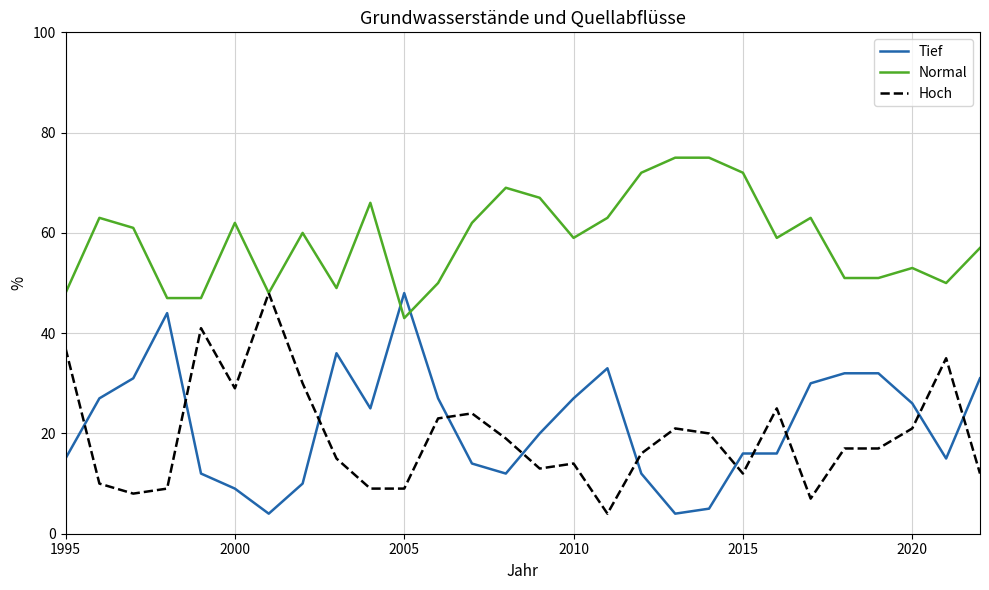

What is the greatest value displayed?

75